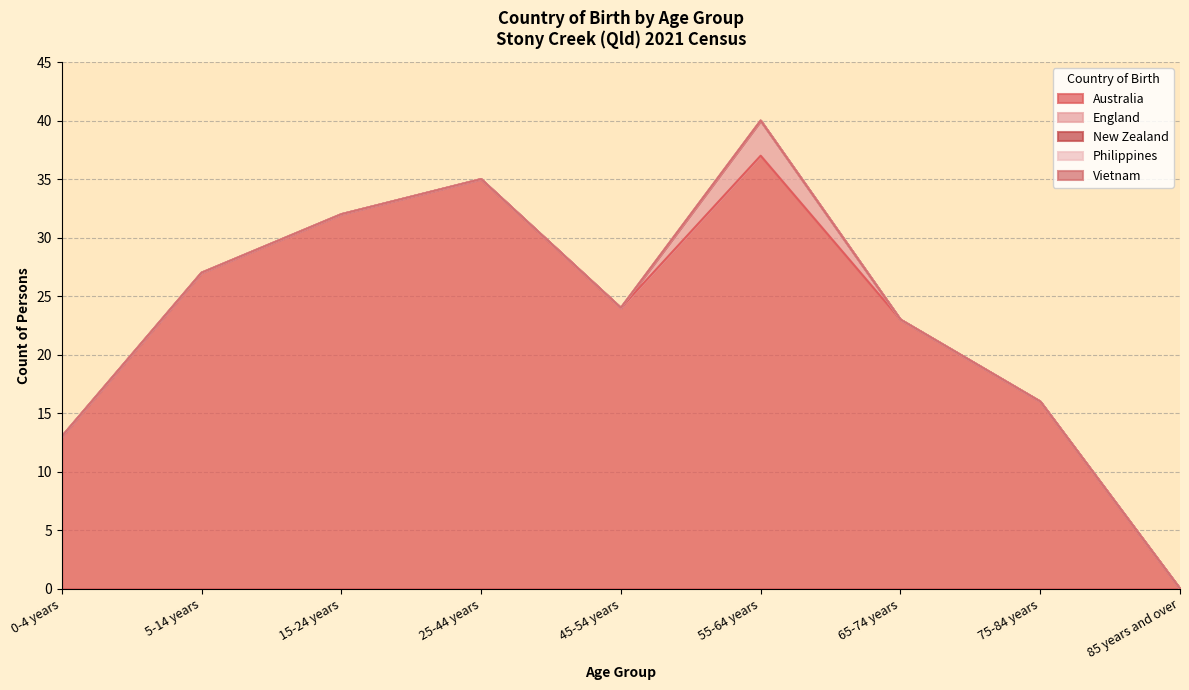

Which series has the largest total across all categories?

Australia